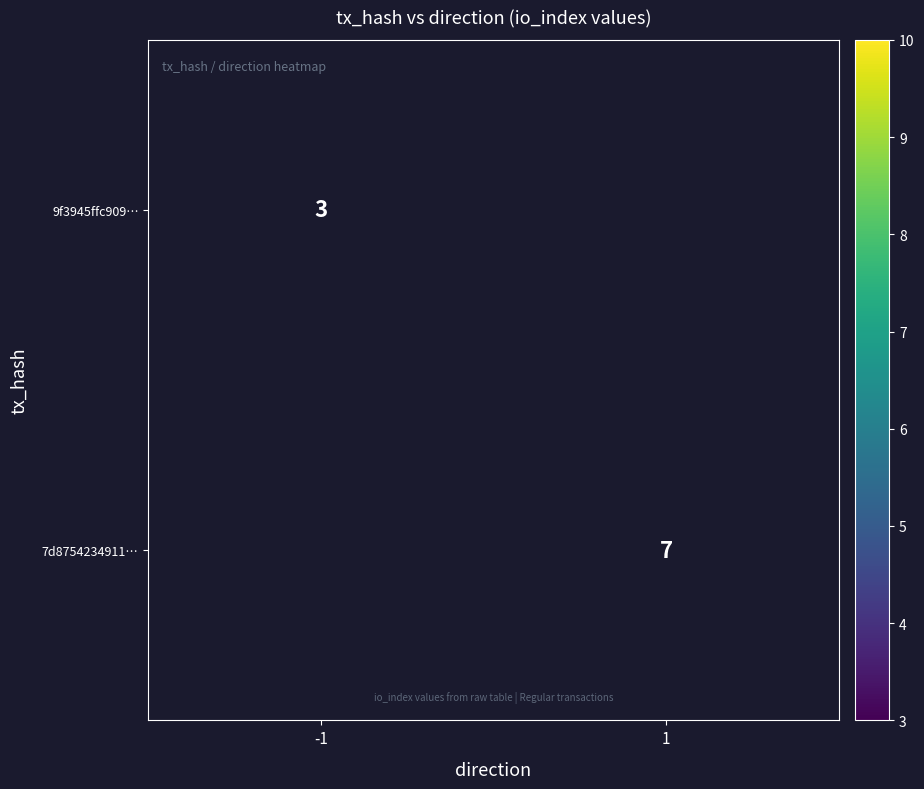

Is the value of 7d8754234911… at 1 greater than the value of 9f3945ffc909… at -1?

Yes